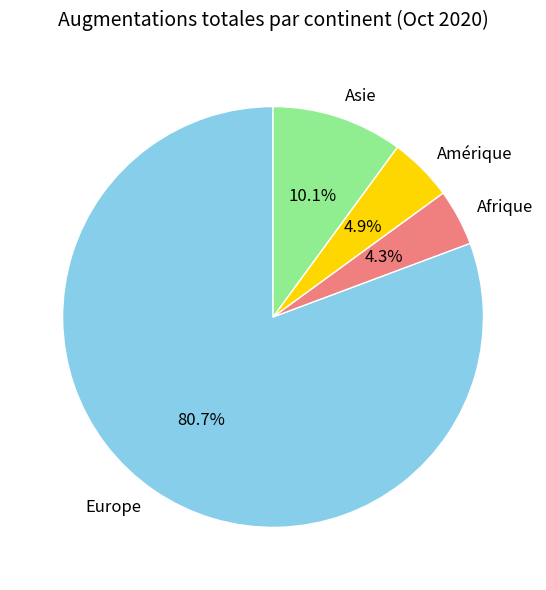

Is there a majority slice in this chart?

Yes